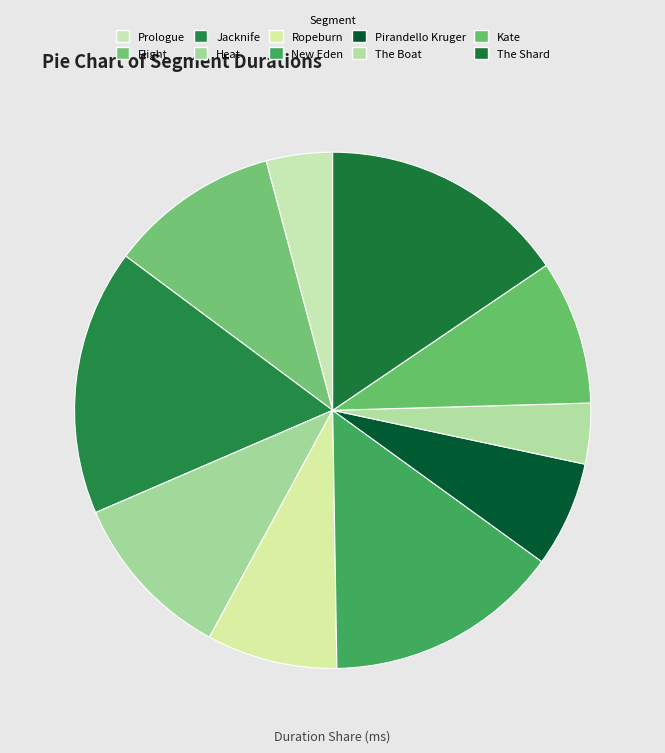

Between New Eden and The Boat, which is larger?

New Eden